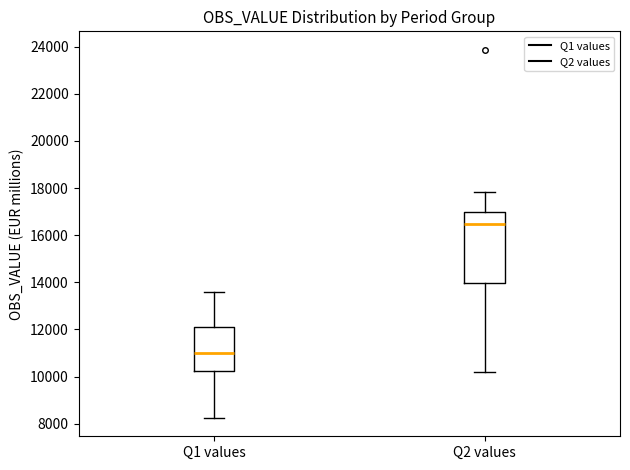

Reading left to right, read every box against the y-axis: the position of its median line, the range the box covers, and the ends of its whiskers. The values are not printed on the chart, so give them approximately, as read against the axis.

Q1 values: median 11000, box 10200 to 12000, whiskers 8200 to 13600
Q2 values: median 16400, box 14000 to 17000, whiskers 10200 to 17800